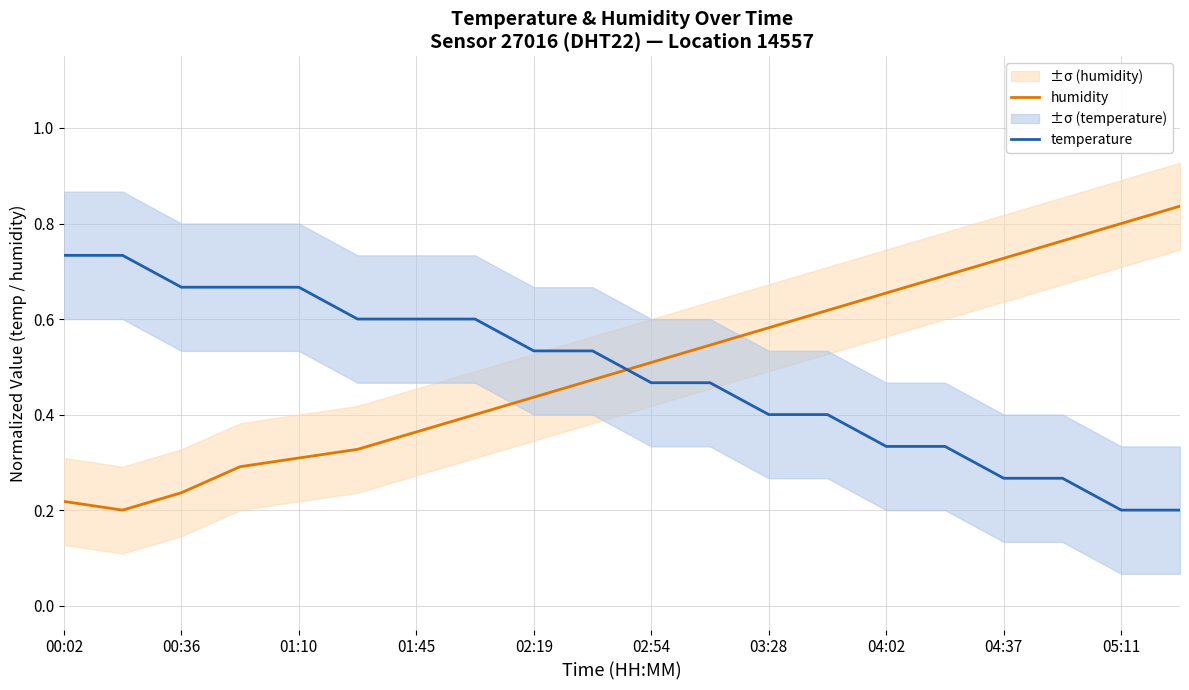

What is the difference between the maximum and second lowest values in the temperature series?

0.5